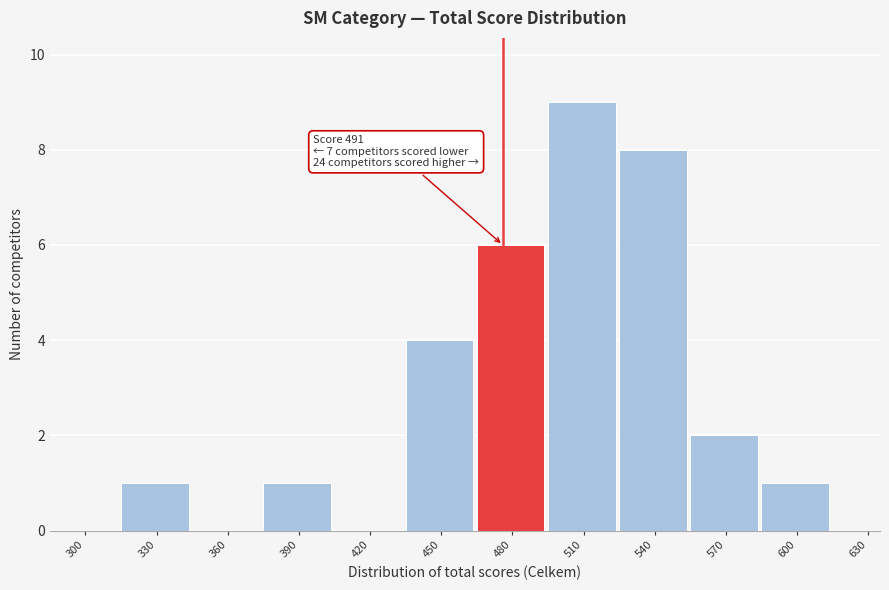

Reading right to left, what are all the values shown in this chart?

630=0	600=1	570=2	540=8	510=9	480=6	450=4	420=0	390=1	360=0	330=1	300=0